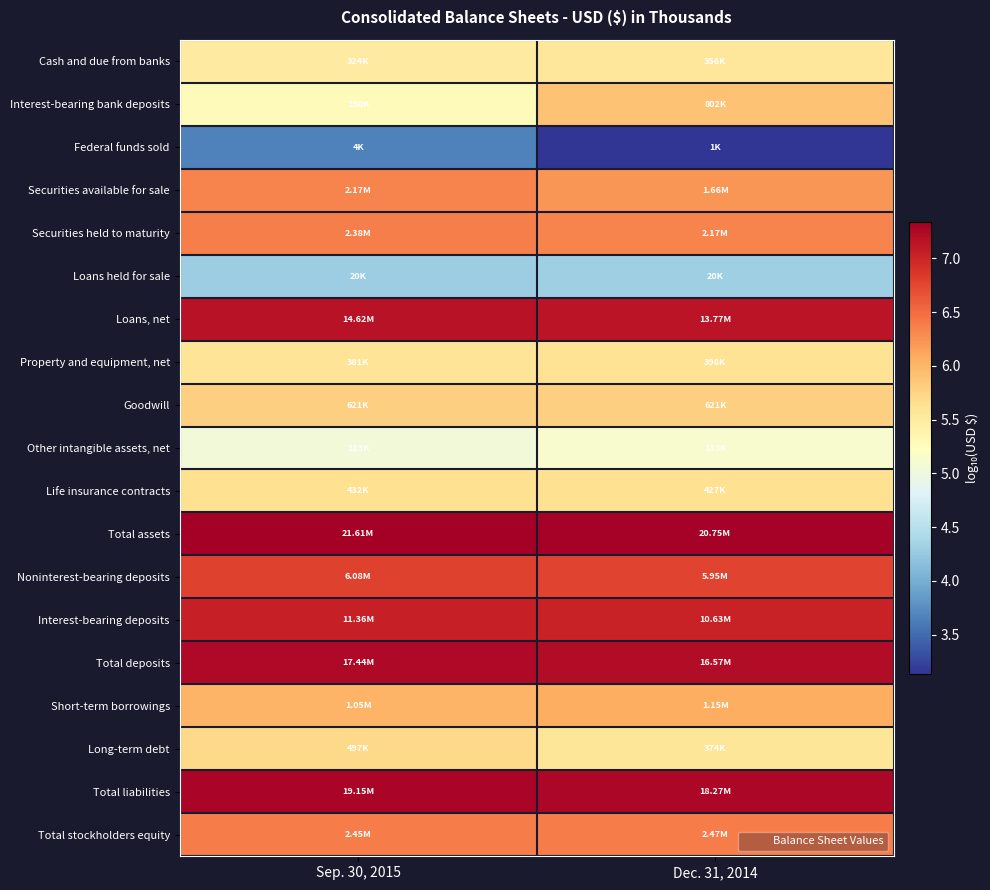

Reading right to left, list all the values displayed in this chart.

Cash and due from banks: Dec. 31, 2014=5.6	Sep. 30, 2015=5.5
Interest-bearing bank deposits: Dec. 31, 2014=5.9	Sep. 30, 2015=5.3
Federal funds sold: Dec. 31, 2014=3.1	Sep. 30, 2015=3.6
Securities available for sale: Dec. 31, 2014=6.2	Sep. 30, 2015=6.3
Securities held to maturity: Dec. 31, 2014=6.3	Sep. 30, 2015=6.4
Loans held for sale: Dec. 31, 2014=4.3	Sep. 30, 2015=4.3
Loans, net: Dec. 31, 2014=7.1	Sep. 30, 2015=7.2
Property and equipment, net: Dec. 31, 2014=5.6	Sep. 30, 2015=5.6
Goodwill: Dec. 31, 2014=5.8	Sep. 30, 2015=5.8
Other intangible assets, net: Dec. 31, 2014=5.1	Sep. 30, 2015=5.1
Life insurance contracts: Dec. 31, 2014=5.6	Sep. 30, 2015=5.6
Total assets: Dec. 31, 2014=7.3	Sep. 30, 2015=7.3
Noninterest-bearing deposits: Dec. 31, 2014=6.8	Sep. 30, 2015=6.8
Interest-bearing deposits: Dec. 31, 2014=7.0	Sep. 30, 2015=7.1
Total deposits: Dec. 31, 2014=7.2	Sep. 30, 2015=7.2
Short-term borrowings: Dec. 31, 2014=6.1	Sep. 30, 2015=6.0
Long-term debt: Dec. 31, 2014=5.6	Sep. 30, 2015=5.7
Total liabilities: Dec. 31, 2014=7.3	Sep. 30, 2015=7.3
Total stockholders equity: Dec. 31, 2014=6.4	Sep. 30, 2015=6.4